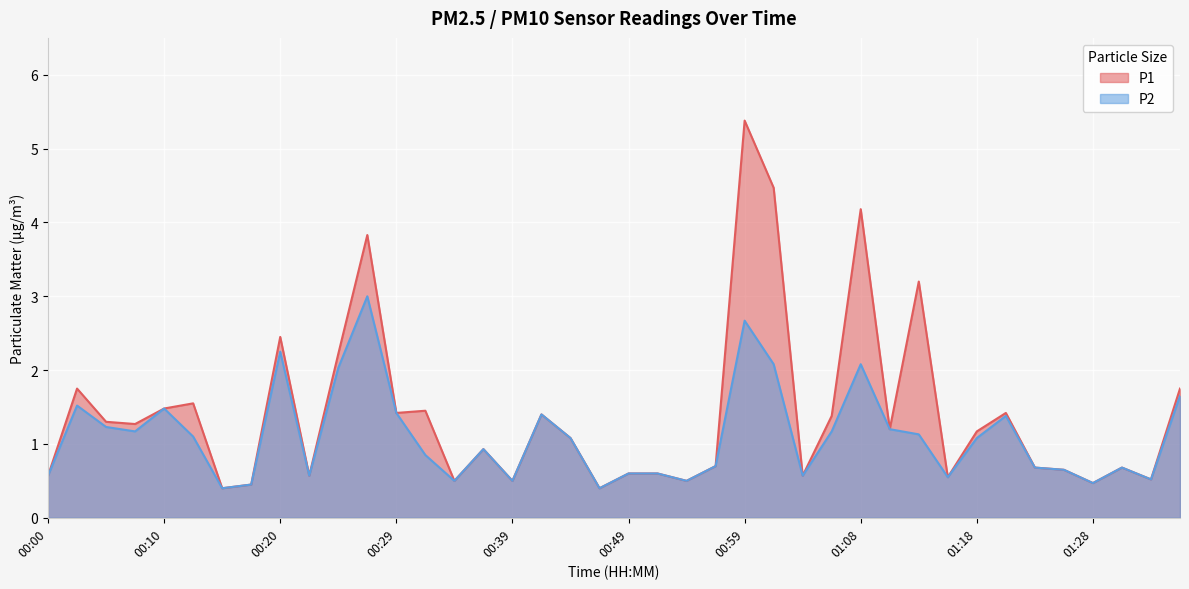

Which series has the widest spread of values?

P1